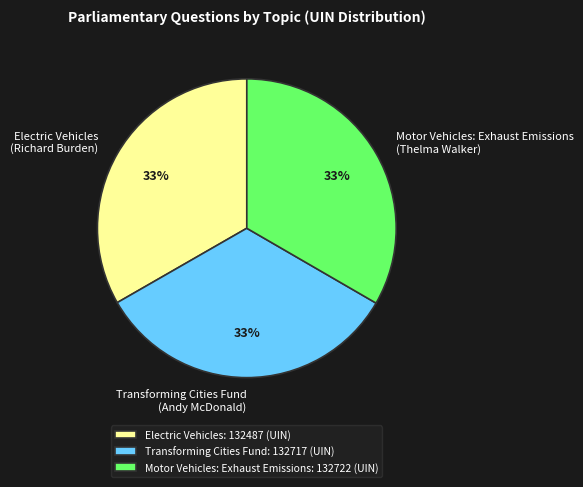

Combined, do Motor Vehicles: Exhaust Emissions (Thelma Walker) and Electric Vehicles (Richard Burden) account for over 50%?

Yes